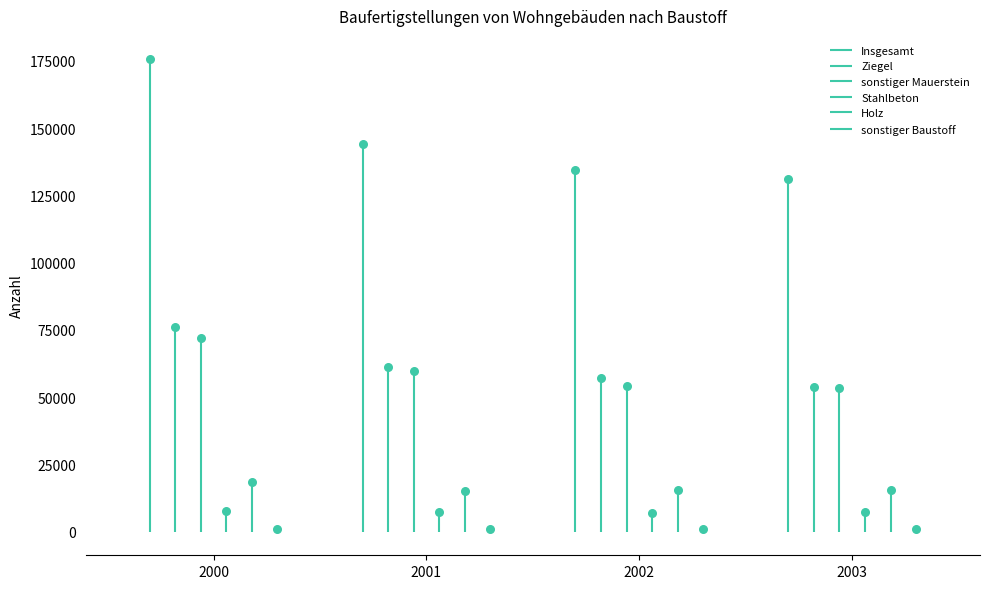

Which series has the largest Y range (max minus min)?

Insgesamt